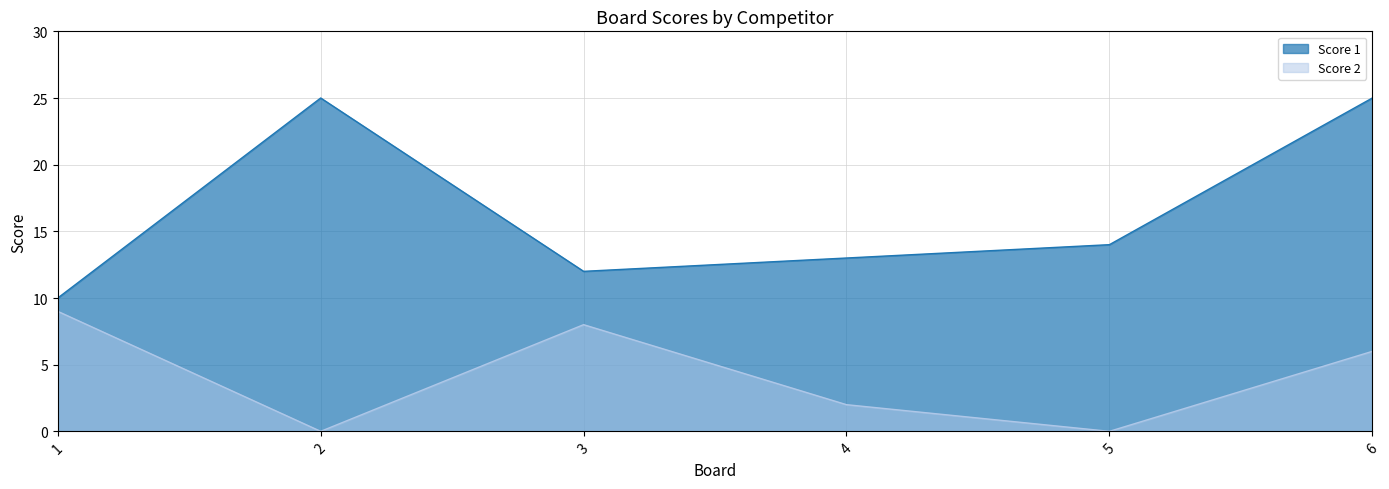

What is the difference between the second highest and second lowest values in the Score 2 series?

8